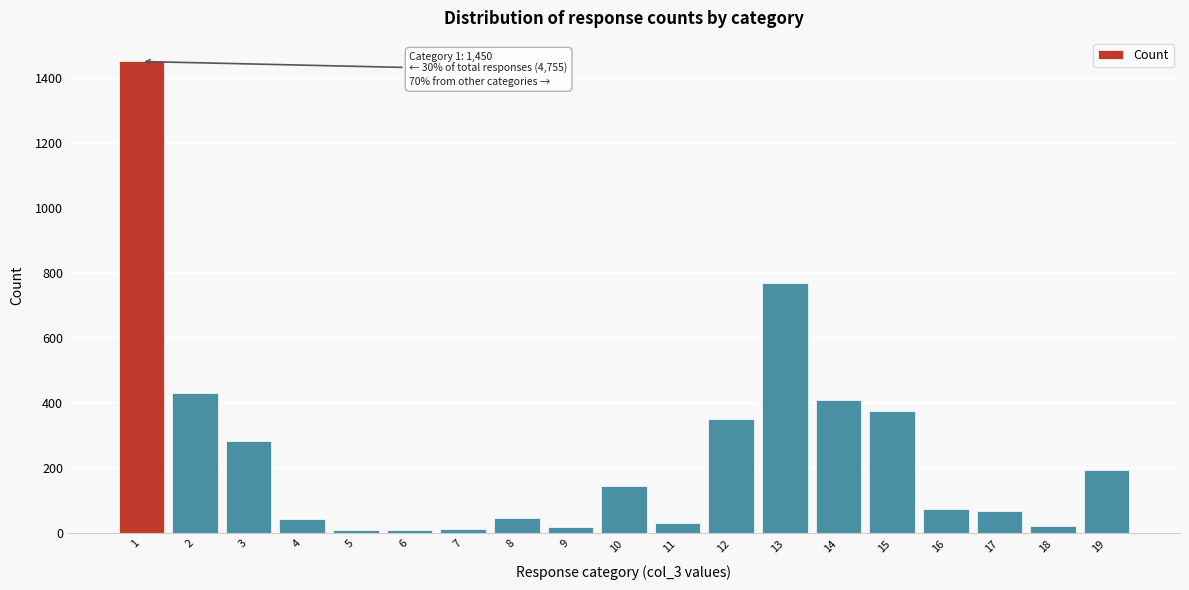

What is the change in value from 3 to 11?

-251